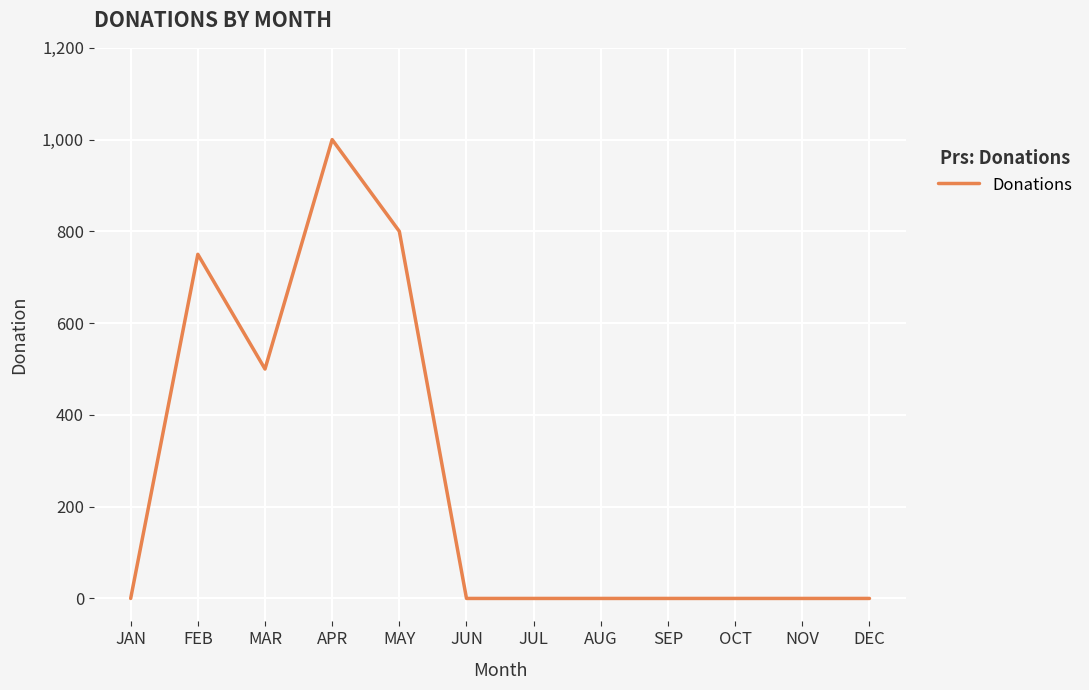

The value at MAY is 483. True or false?

False